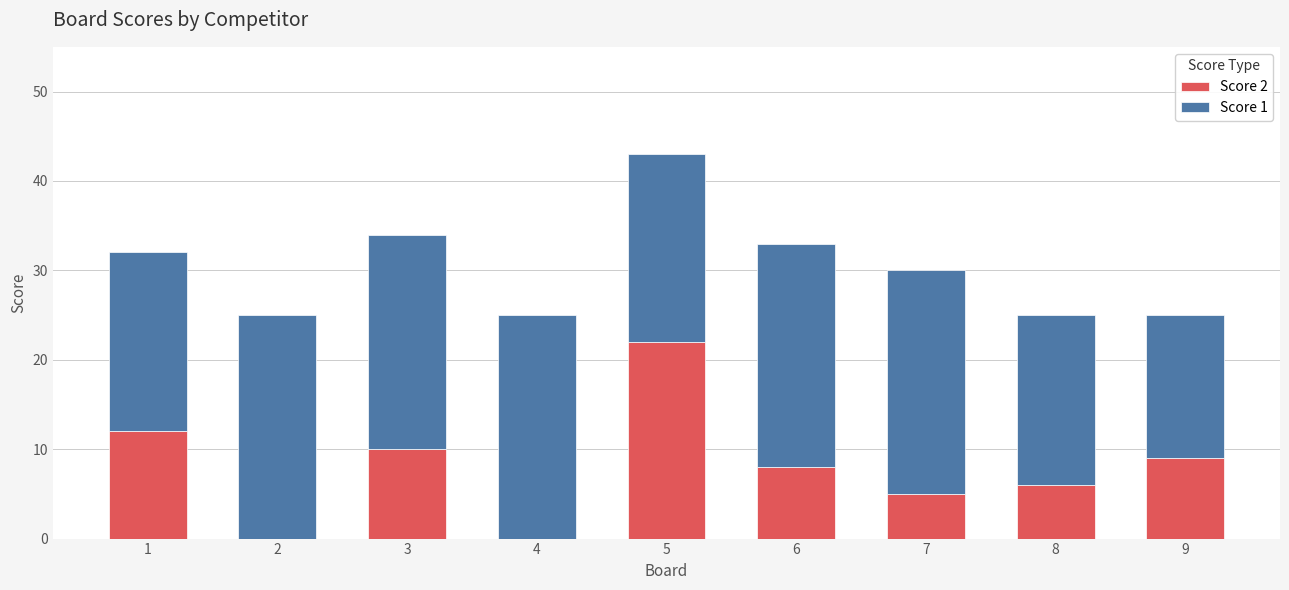

Where does the Score 2 series first go above 8?

1